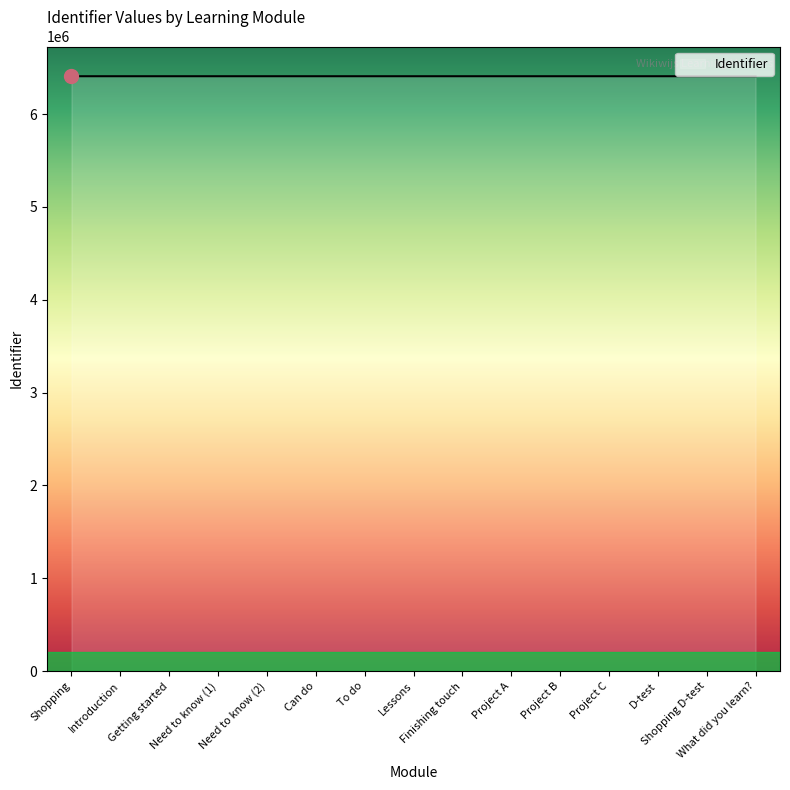

Approximately how many times larger is the value at Lessons compared to Project B?

1.0